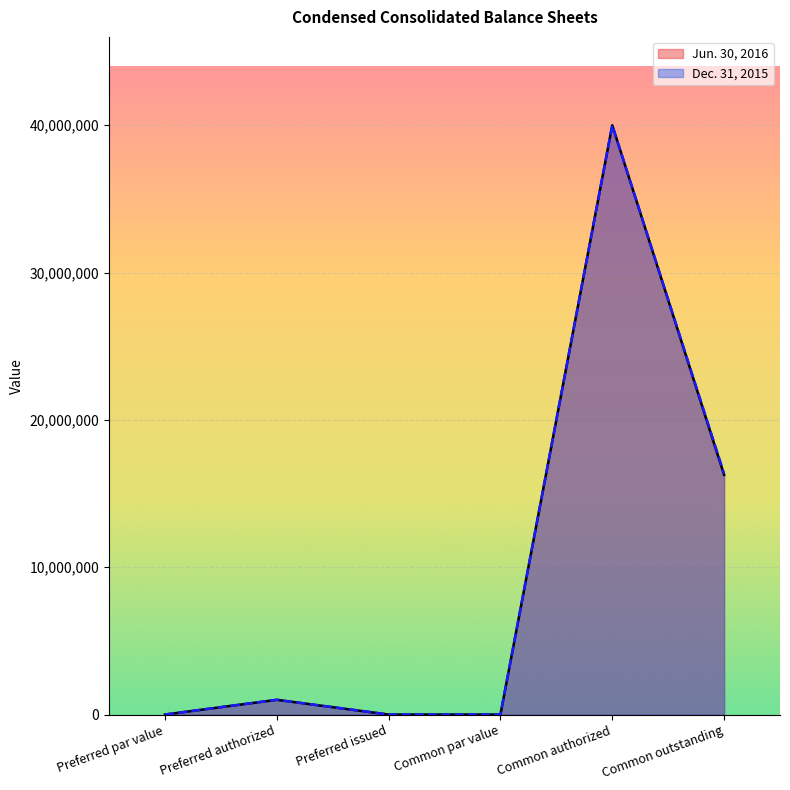

The value of Jun. 30, 2016 at Common outstanding is 16271061. True or false?

True